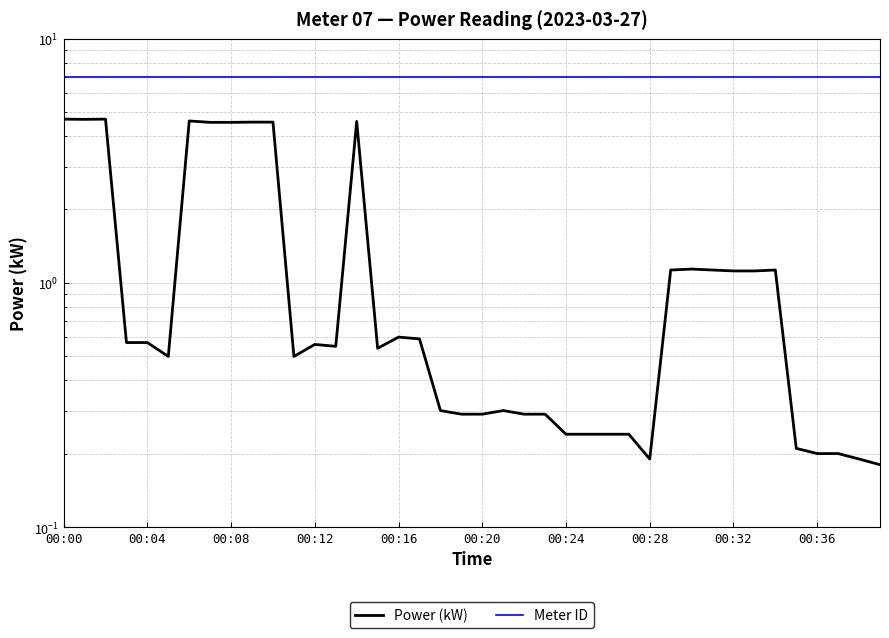

At how many categories does at least one series exceed 5?

40